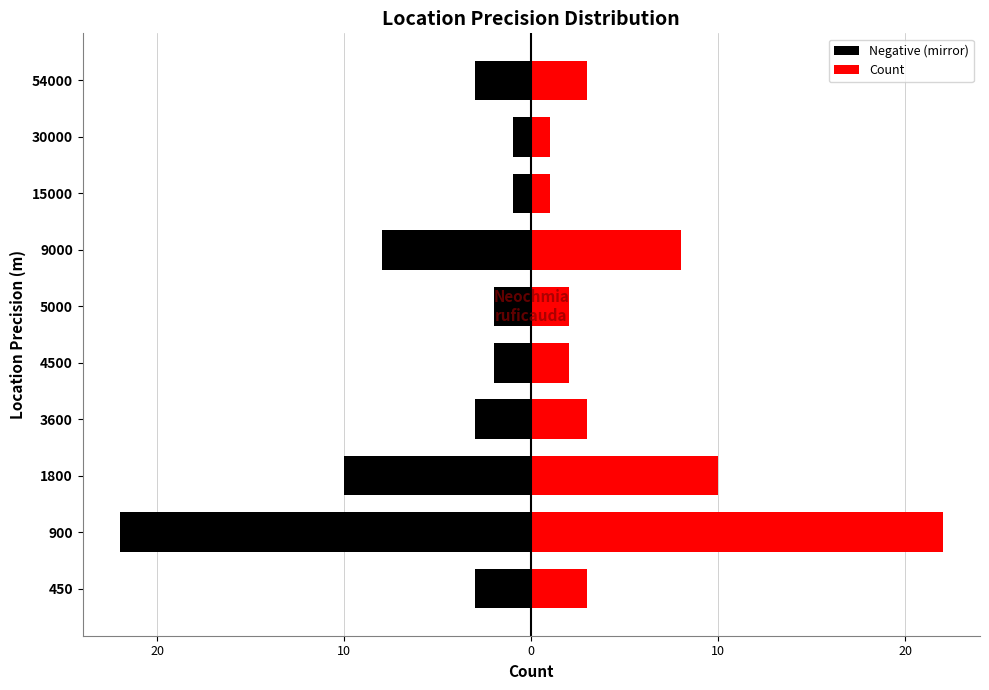

Is it true that Count equals 1 at 15000?

False